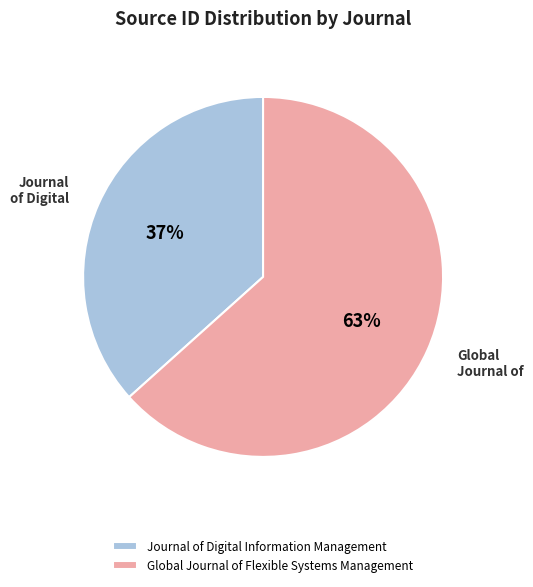

To the nearest percent, what is the average slice percentage?

50%